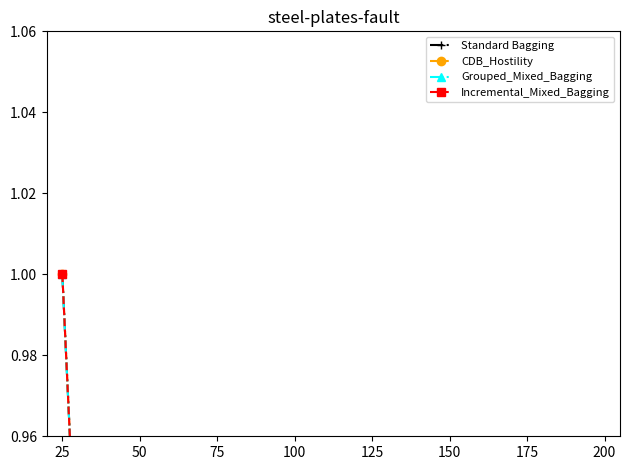

Is it true that Incremental_Mixed_Bagging equals 0.3 at 100?

True